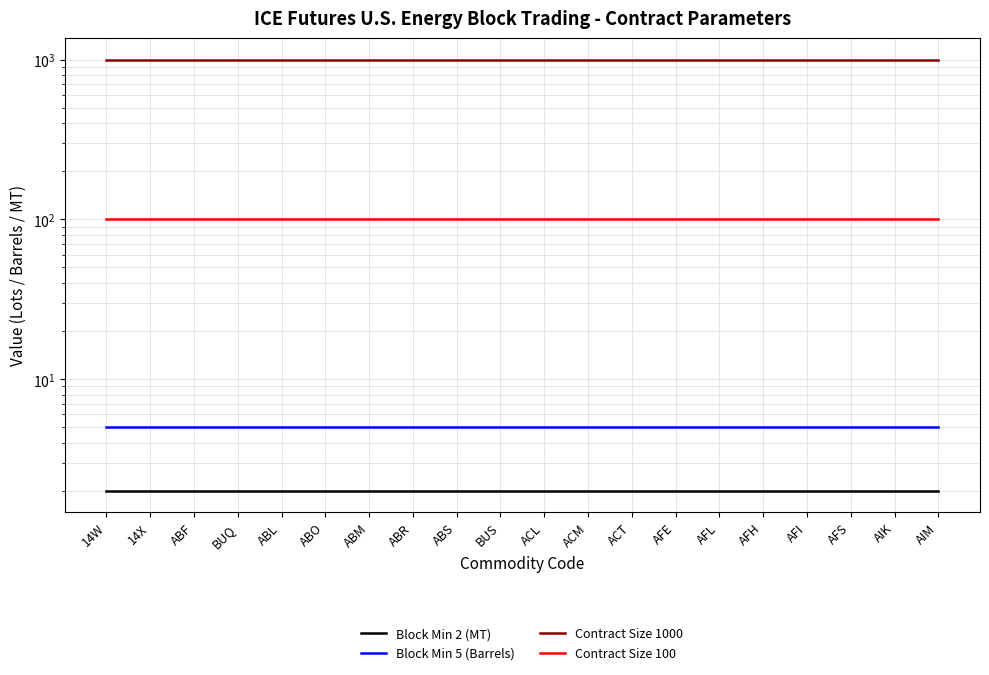

Is it true that Contract Size 1000 equals 538 at AFI?

False